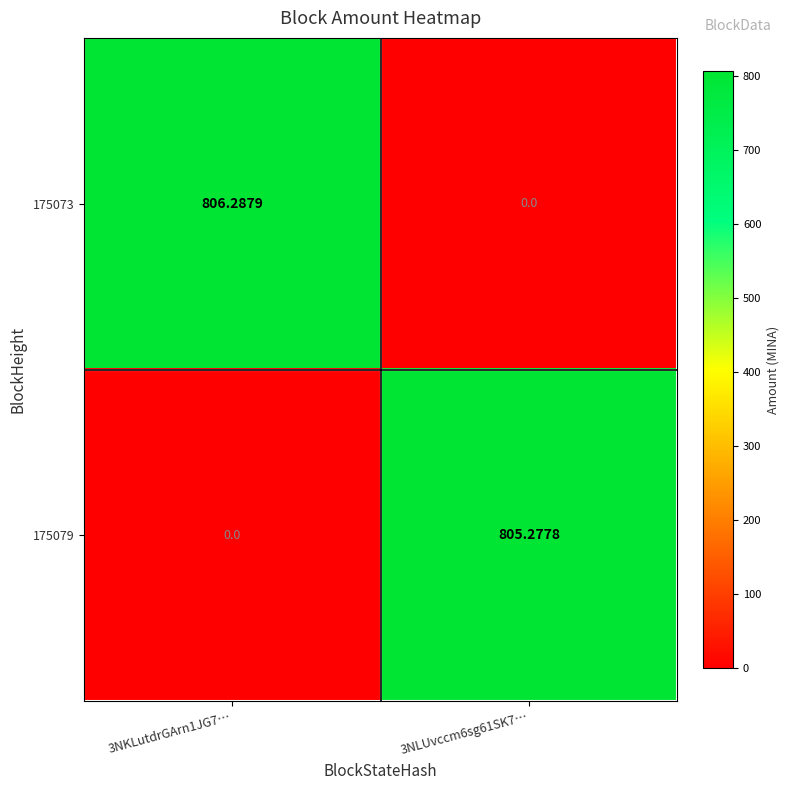

Is the value of 175073 at 3NKLutdrGArn1JG7… greater than the value of 175079 at 3NLUvccm6sg61SK7…?

Yes